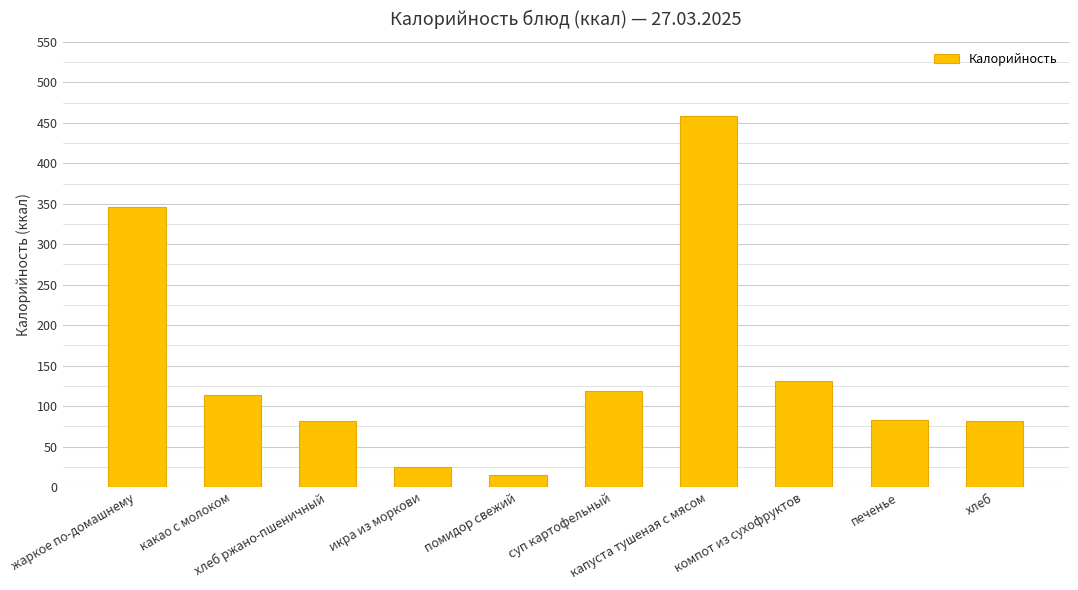

What is the difference between the maximum and minimum values?

444.2